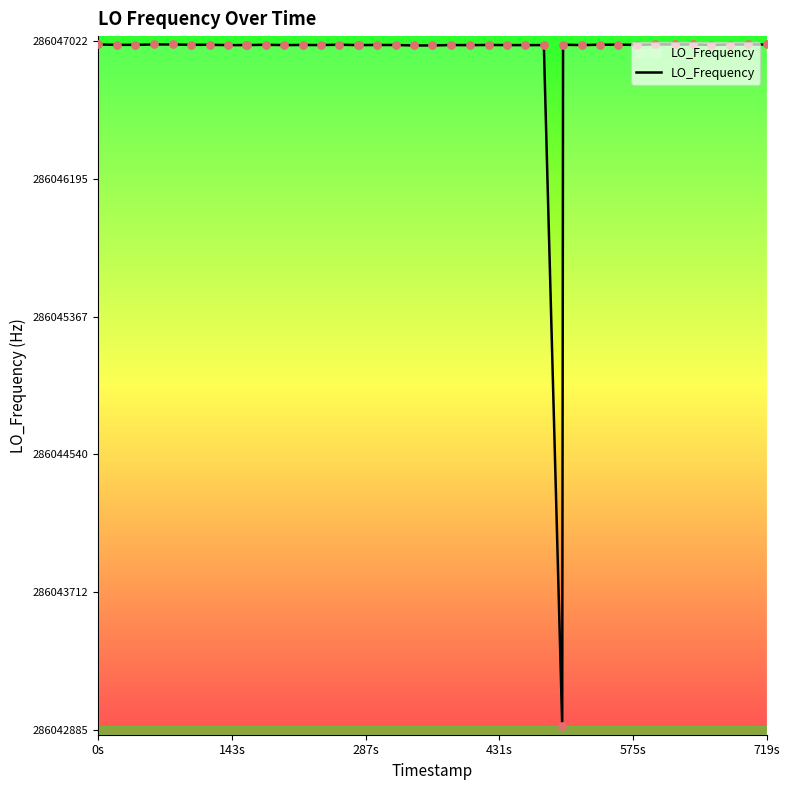

What is the smallest value displayed?

286042905.1